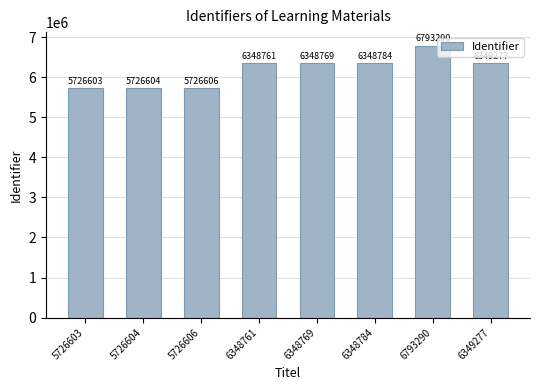

Does the chart contain any negative values?

No